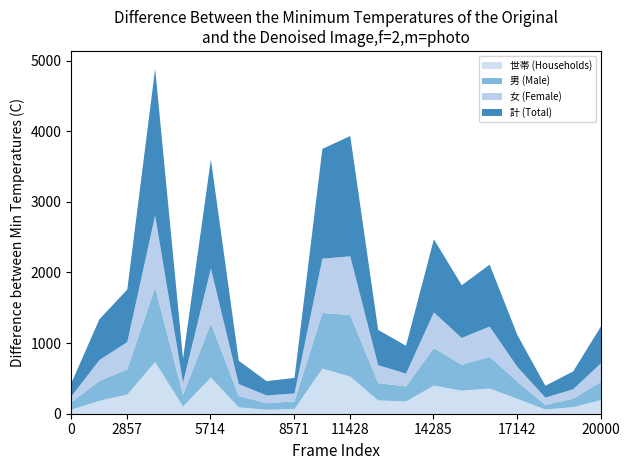

How many interior local valleys does the 計 (Total) series have?

5